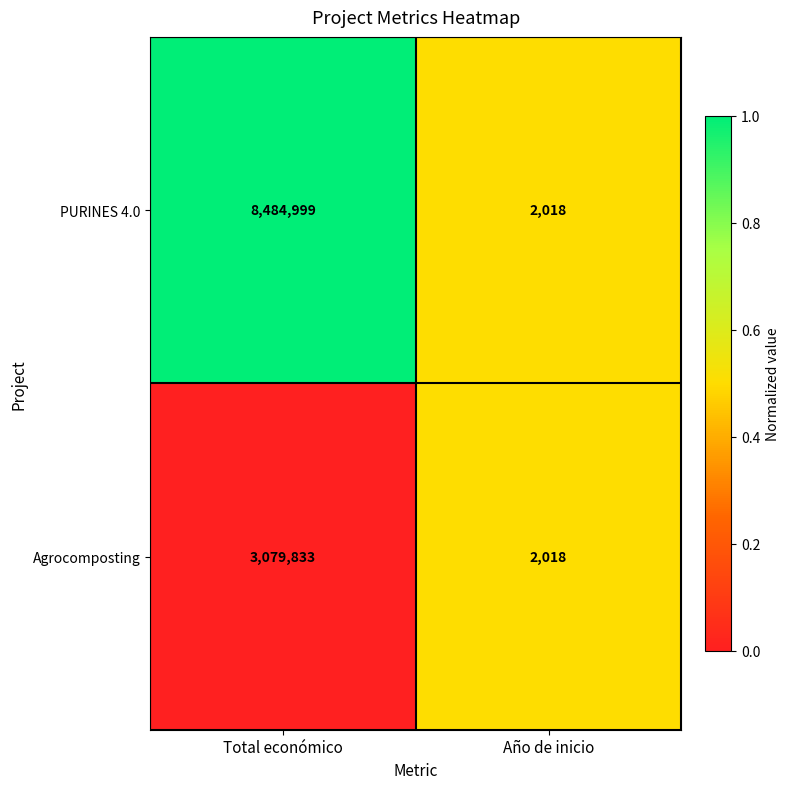

How many data points does each series have?

2